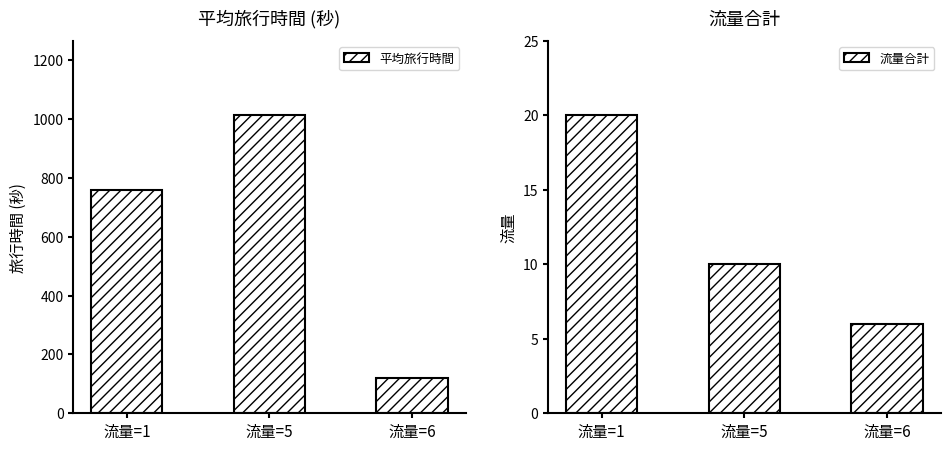

At how many categories does at least one series exceed 178?

2